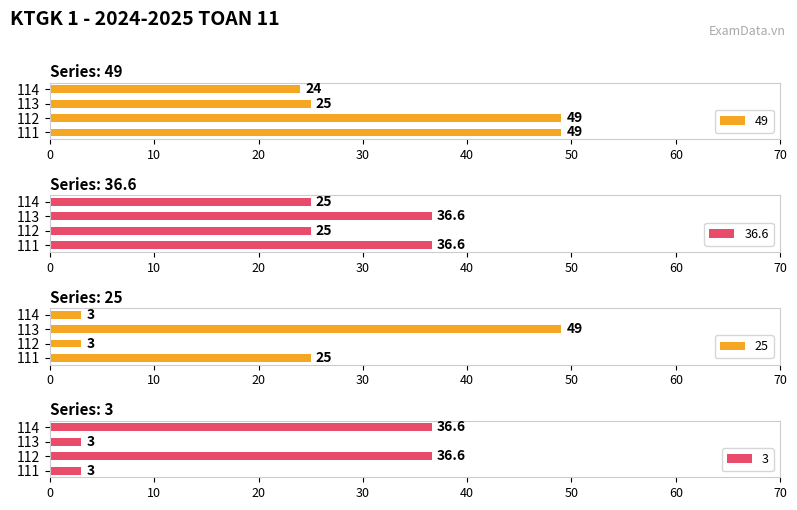

What is the total value across all series at 113?

113.6